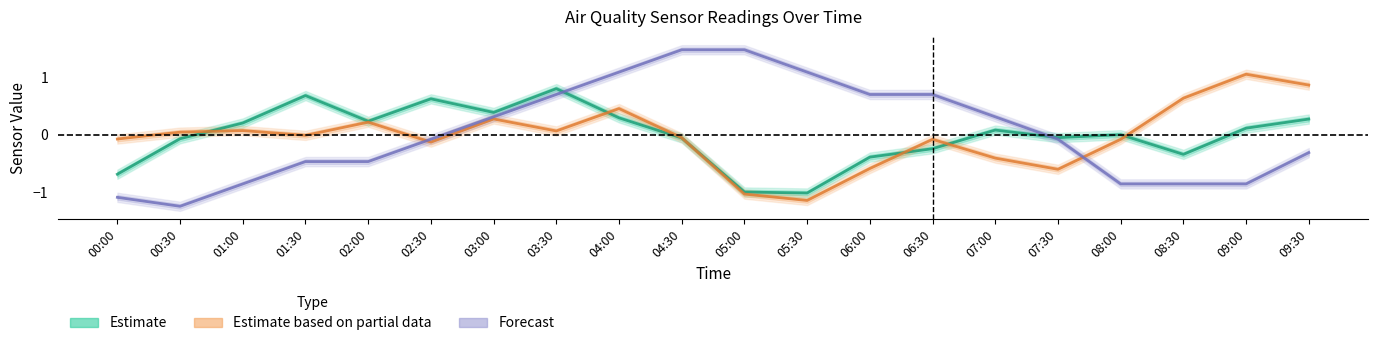

True or false: Estimate based on partial data (SDS_P2) has a value of 0.1 at 01:00.

False